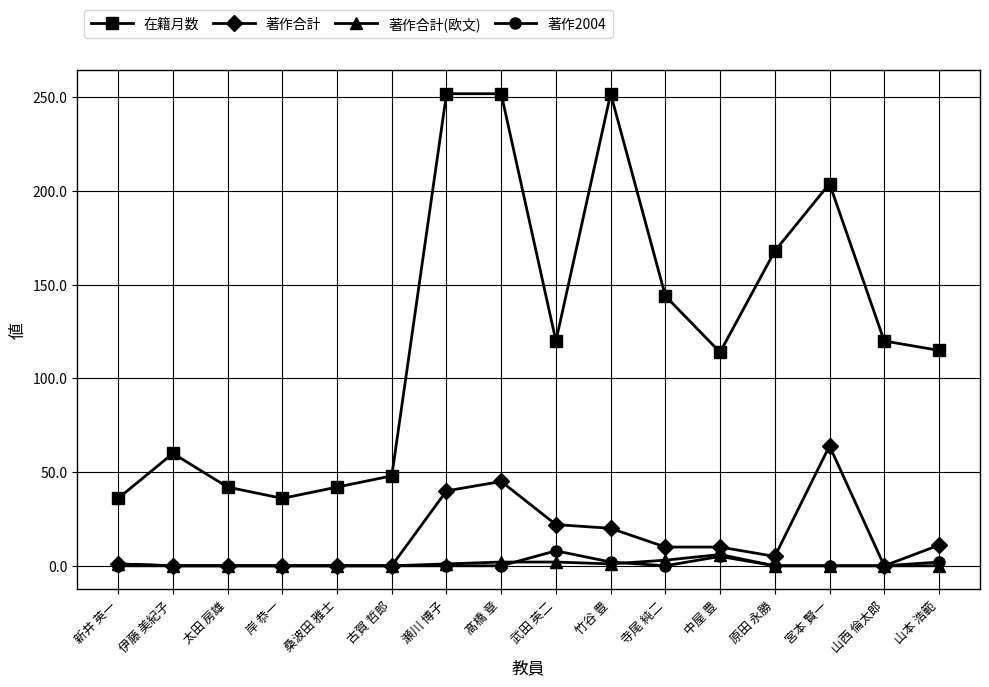

What is the total value across all series at 瀬川 博子?

293